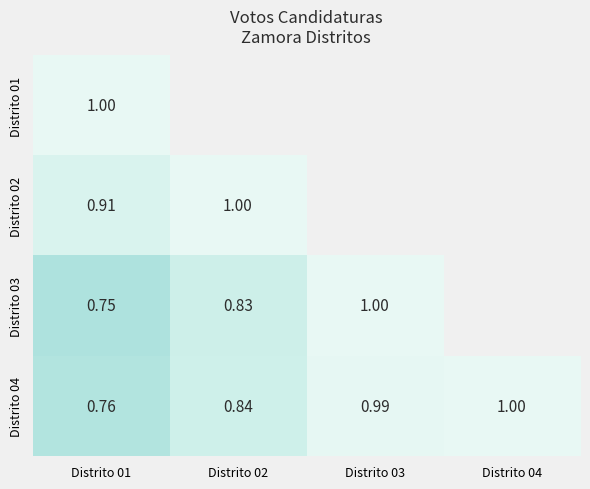

What is the difference between the highest and lowest values at Distrito 01?

0.2